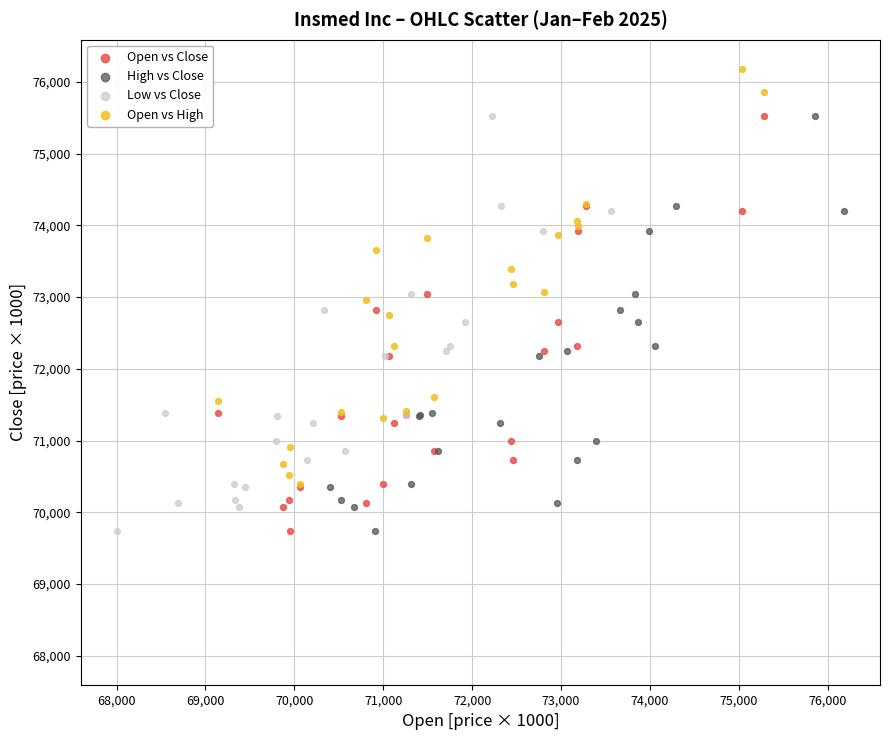

Which series contains the highest Y value?

Open vs High